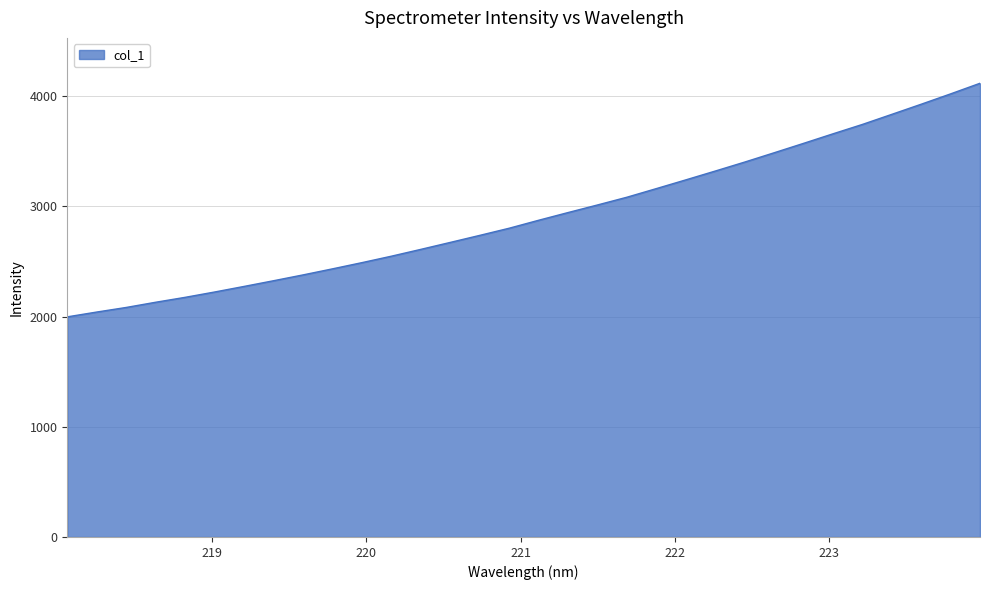

What is the minimum value shown in the chart?

1997.6